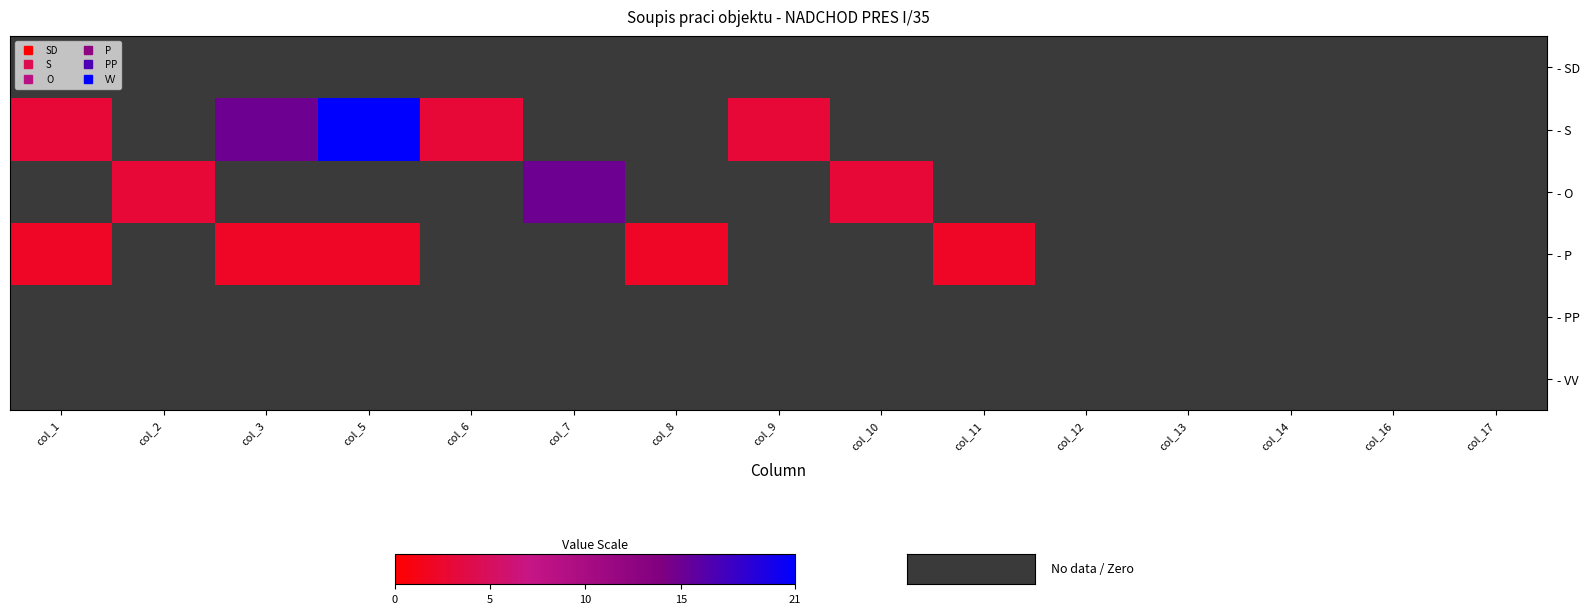

At which category is the sum across all series the highest?

col_5